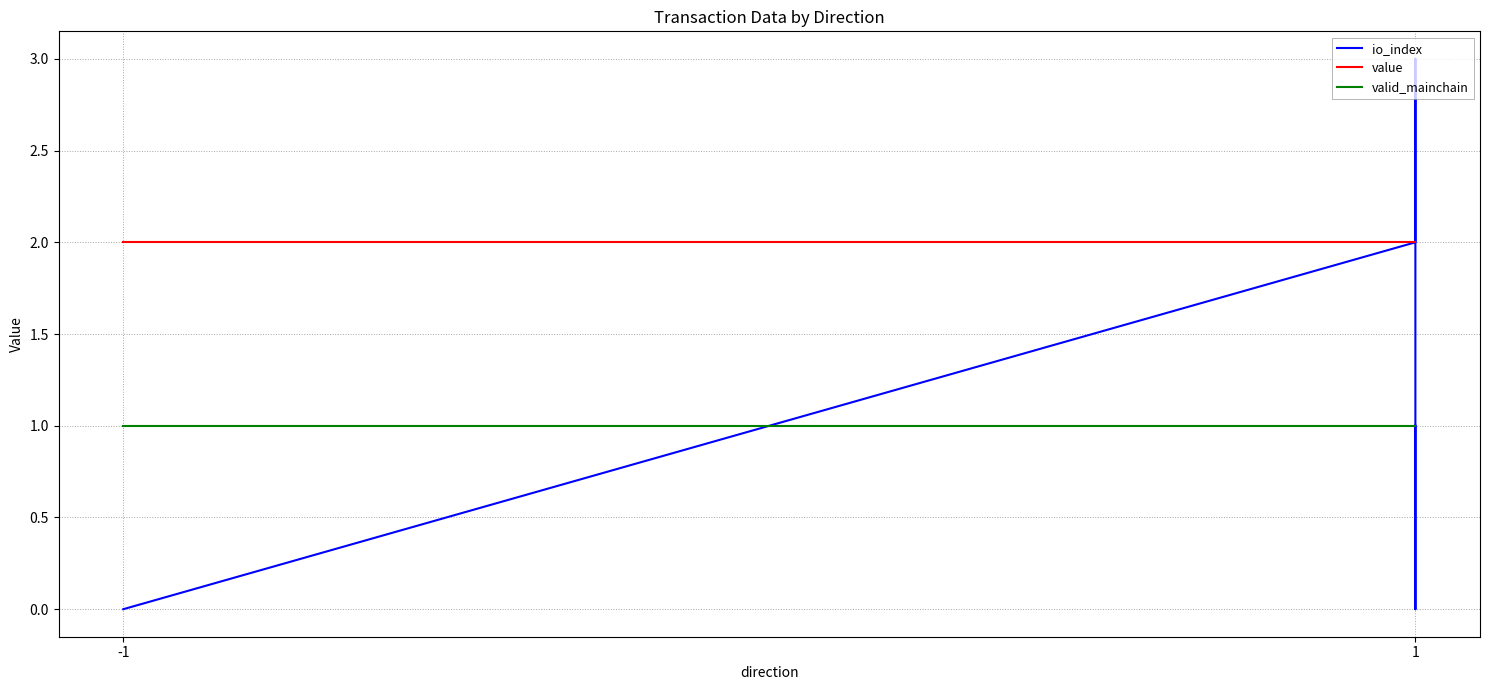

Is it true that valid_mainchain equals 1.4 at -1?

False